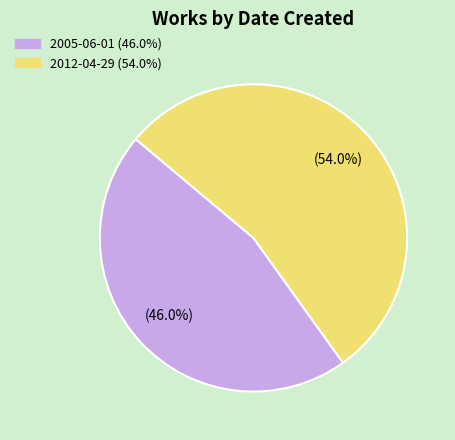

How many slices are in this pie chart?

2